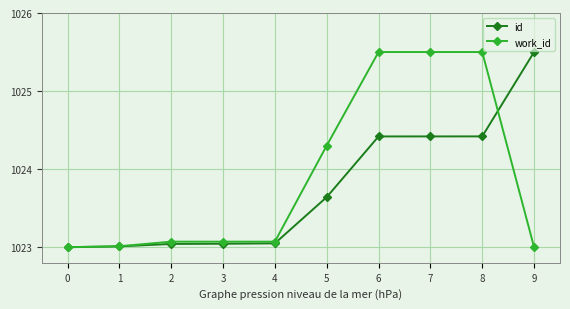

What is the maximum value for work_id?

1025.5